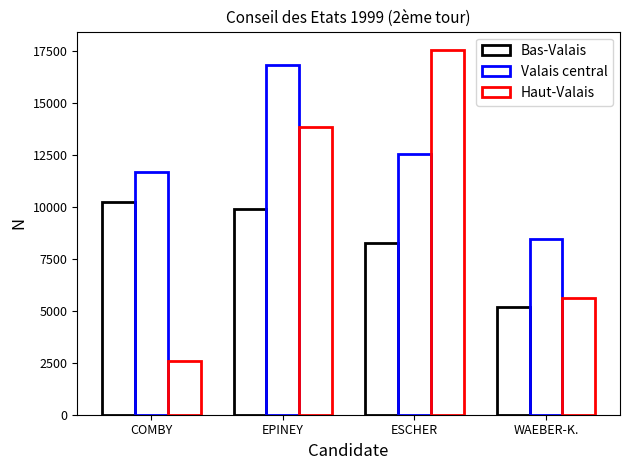

At how many categories does at least one series exceed 17111?

1